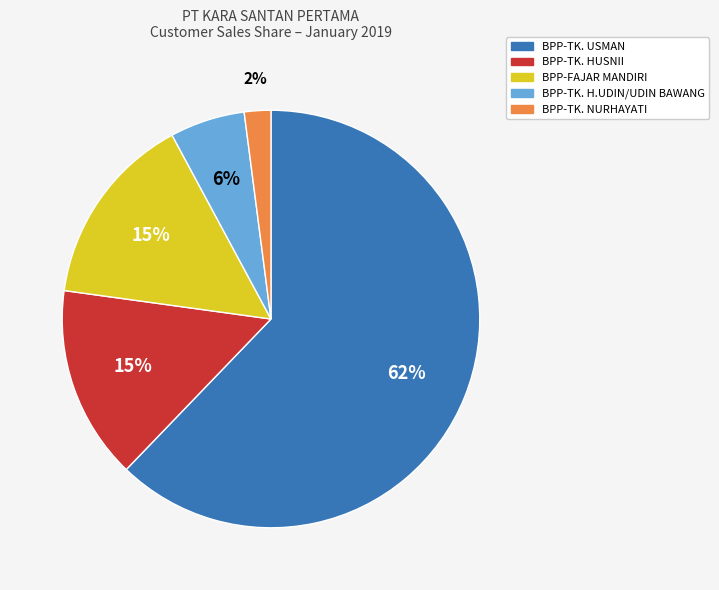

Which slice is the smallest?

BPP-TK. NURHAYATI